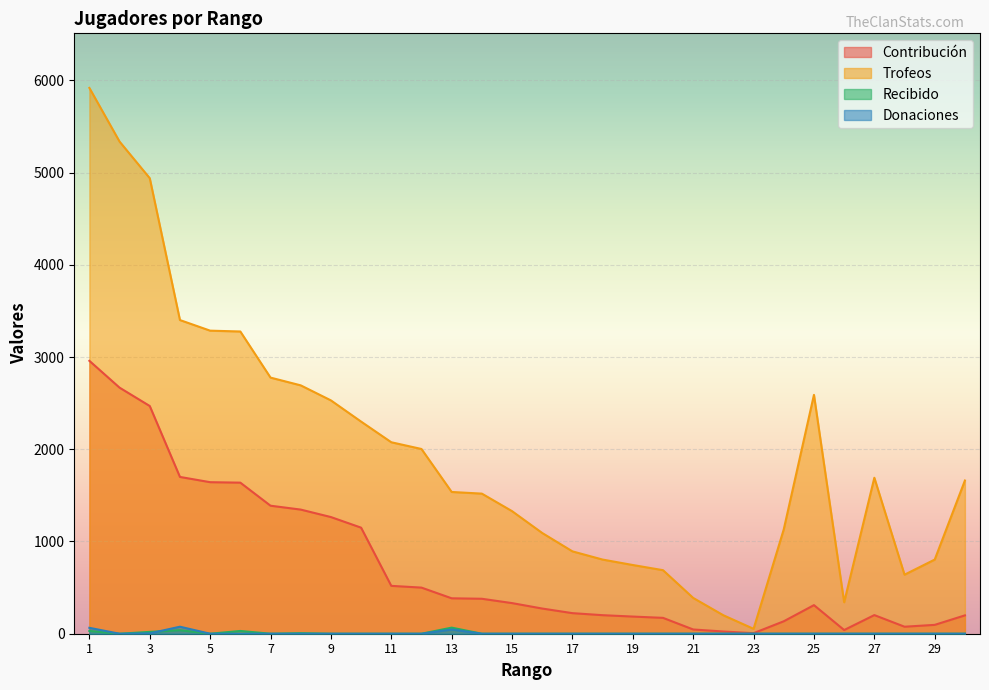

Where is Trofeos nearest to the value 2985?

7